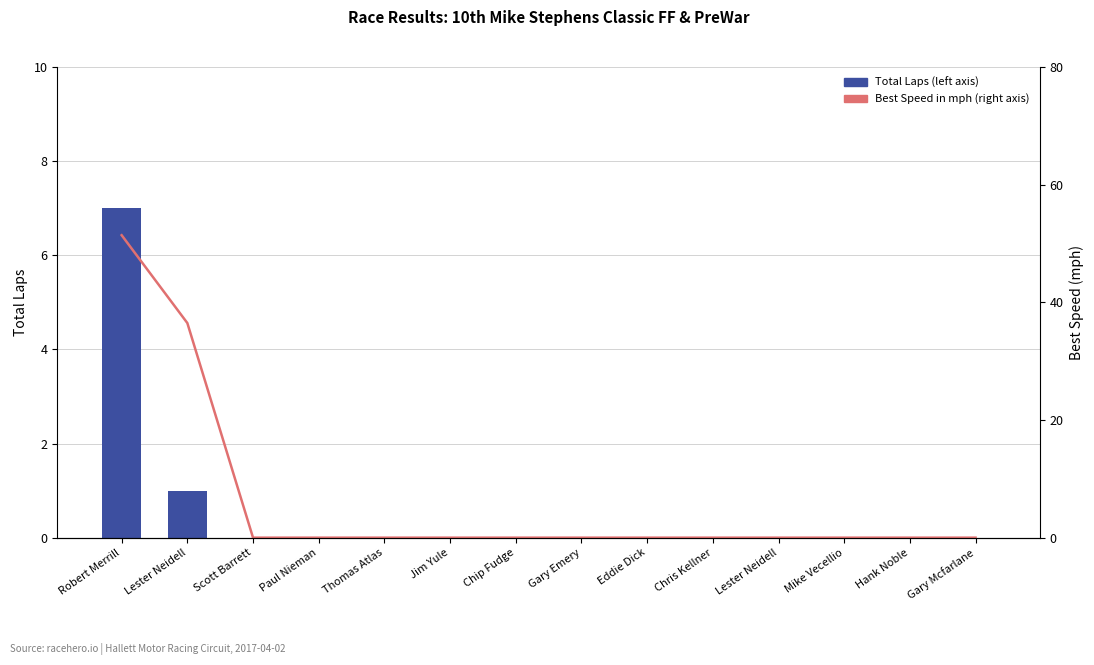

Rank the series by their average value, from highest to lowest.

Best Speed, Total Laps